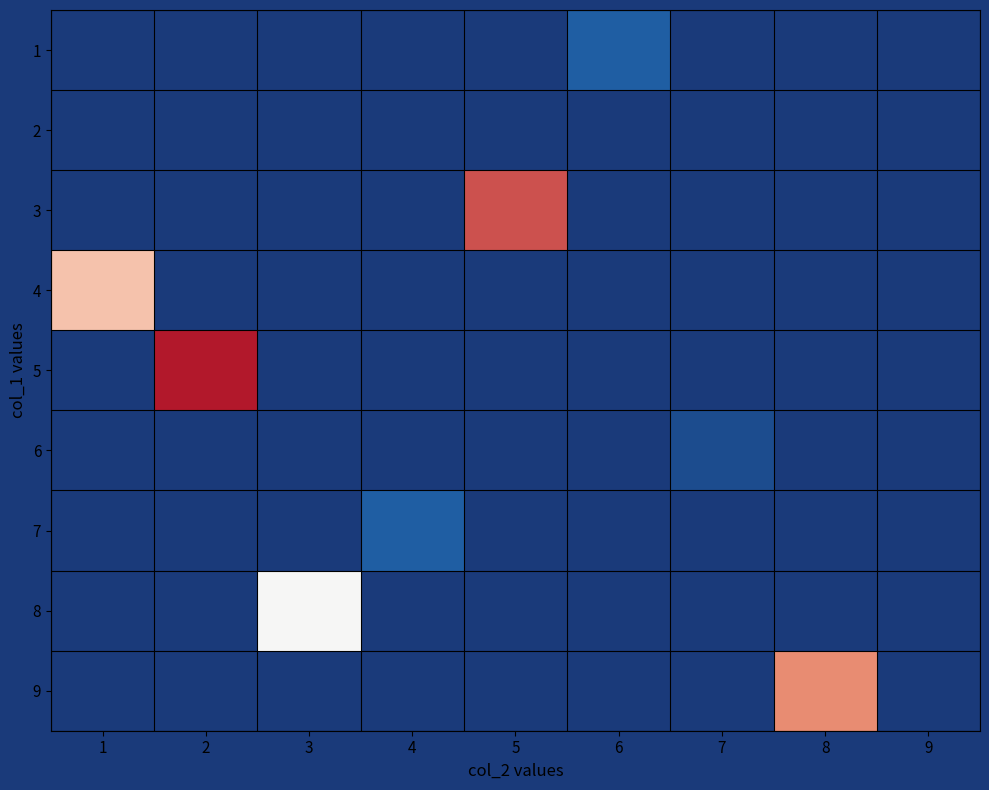

Reading right to left, list all the values displayed in this chart.

1: 9=1	8=1	7=1	6=3	5=1	4=1	3=1	2=1	1=1
2: 9=1	8=1	7=1	6=1	5=1	4=1	3=1	2=1	1=1
3: 9=1	8=1	7=1	6=1	5=8	4=1	3=1	2=1	1=1
4: 9=1	8=1	7=1	6=1	5=1	4=1	3=1	2=1	1=6
5: 9=1	8=1	7=1	6=1	5=1	4=1	3=1	2=9	1=1
6: 9=1	8=1	7=2	6=1	5=1	4=1	3=1	2=1	1=1
7: 9=1	8=1	7=1	6=1	5=1	4=3	3=1	2=1	1=1
8: 9=1	8=1	7=1	6=1	5=1	4=1	3=5	2=1	1=1
9: 9=1	8=7	7=1	6=1	5=1	4=1	3=1	2=1	1=1